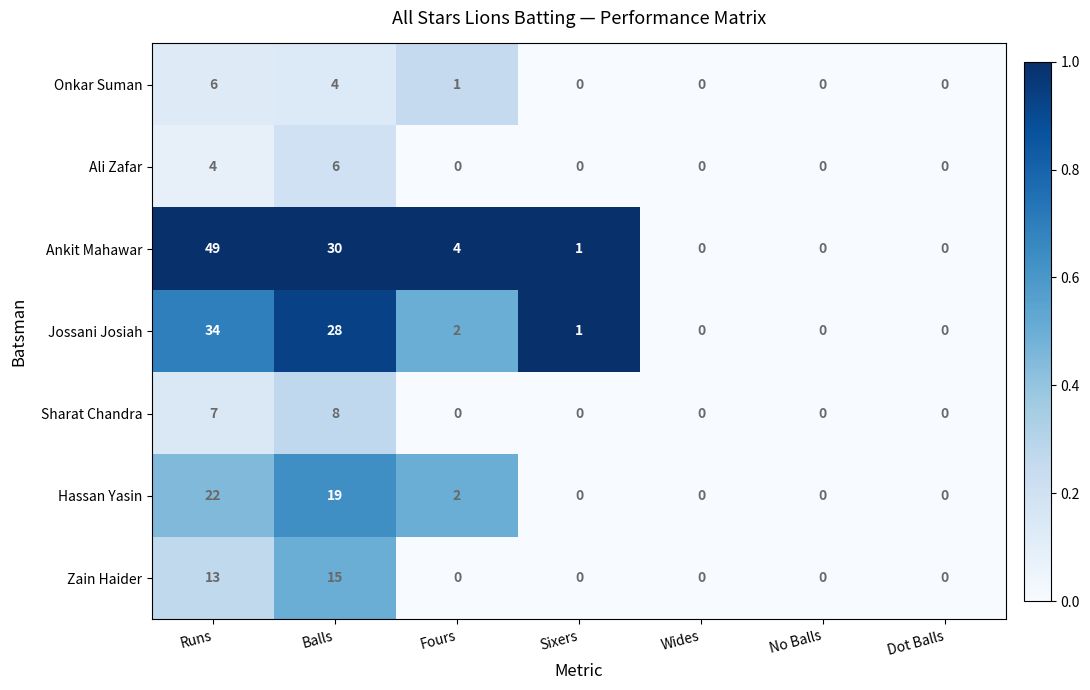

What is the highest value of the Jossani Josiah series?

34